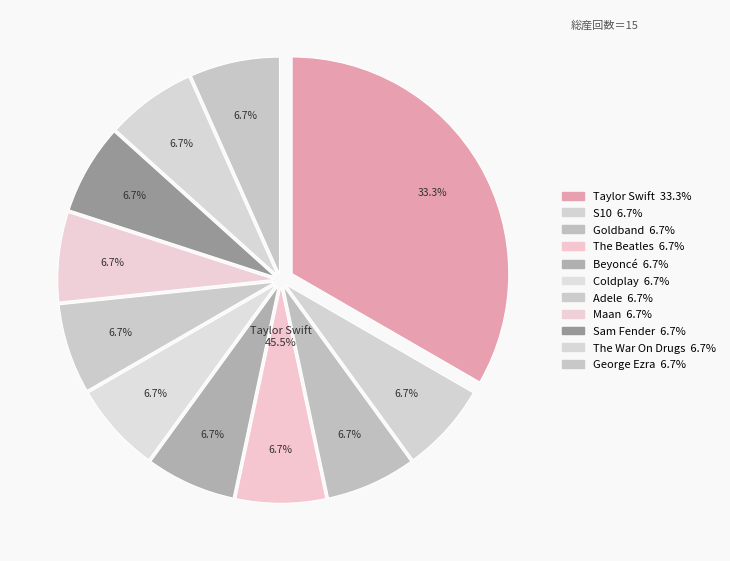

Count the number of slices in the pie.

11